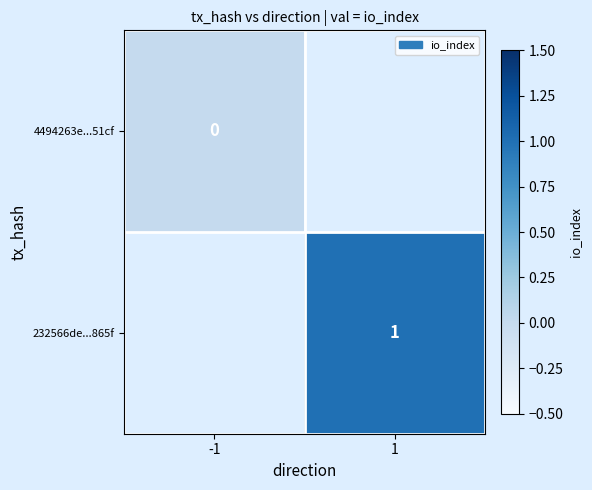

Count the number of categories in the chart.

2